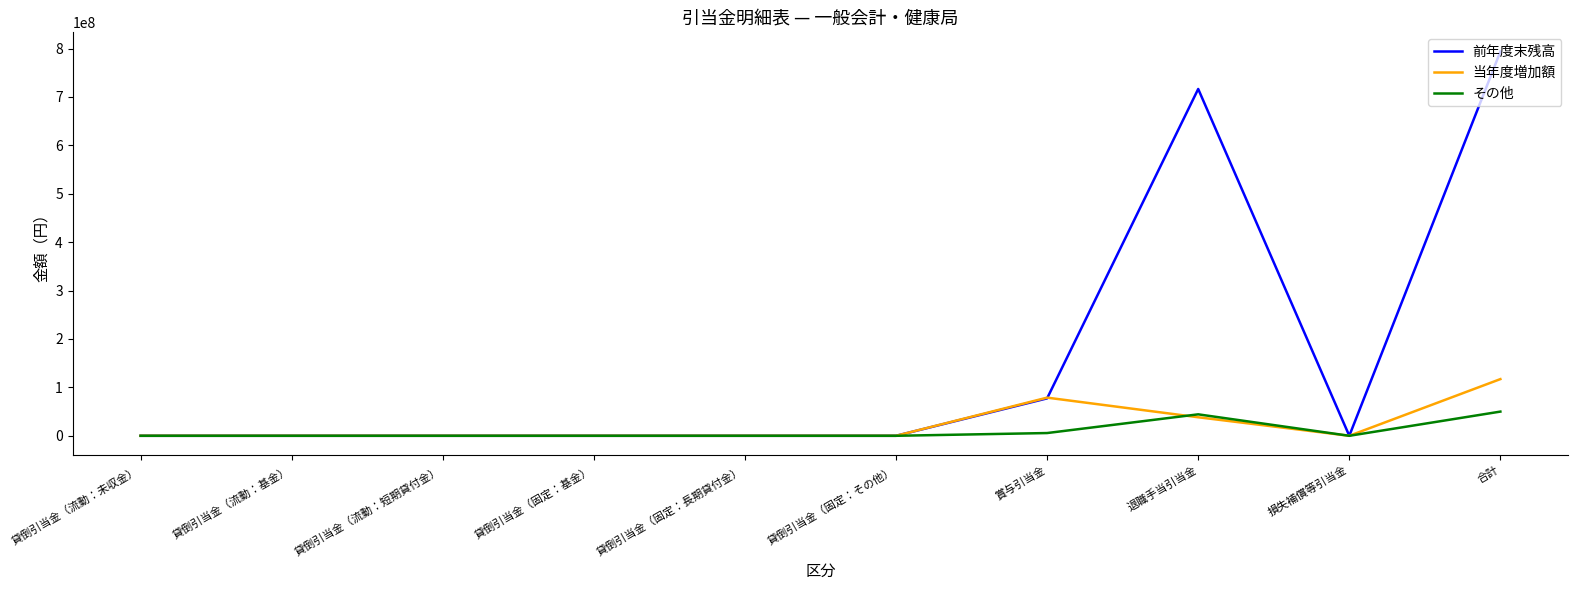

Reading left to right, transcribe all the data shown in this chart.

前年度末残高: 0	0	0	0	0	0	77338758	716569152	0	793907910
当年度増加額: 0	0	0	0	0	0	78834970	38282564	0	117117534
その他: 0	0	0	0	0	0	5668736	44327832	0	49996568